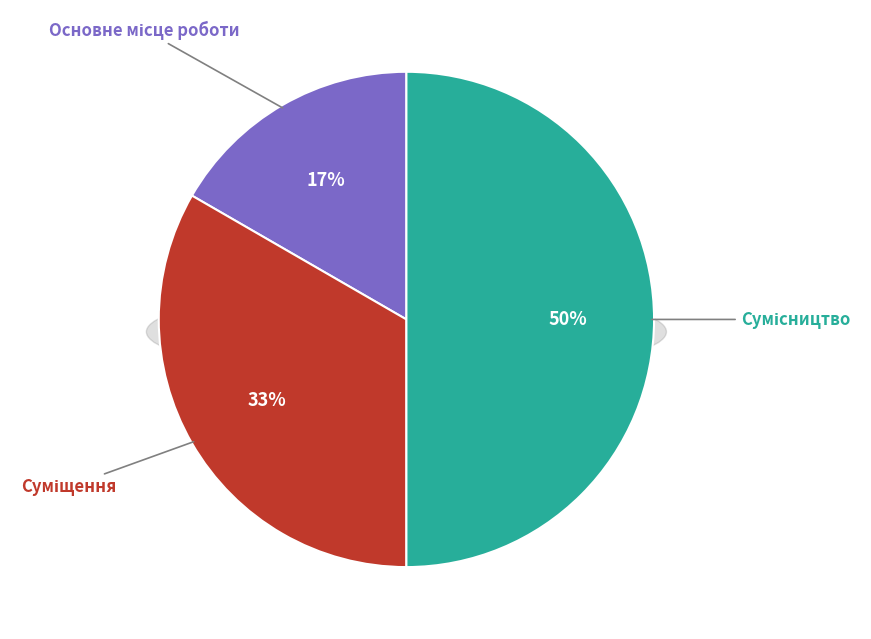

How many segments does this pie chart have?

3